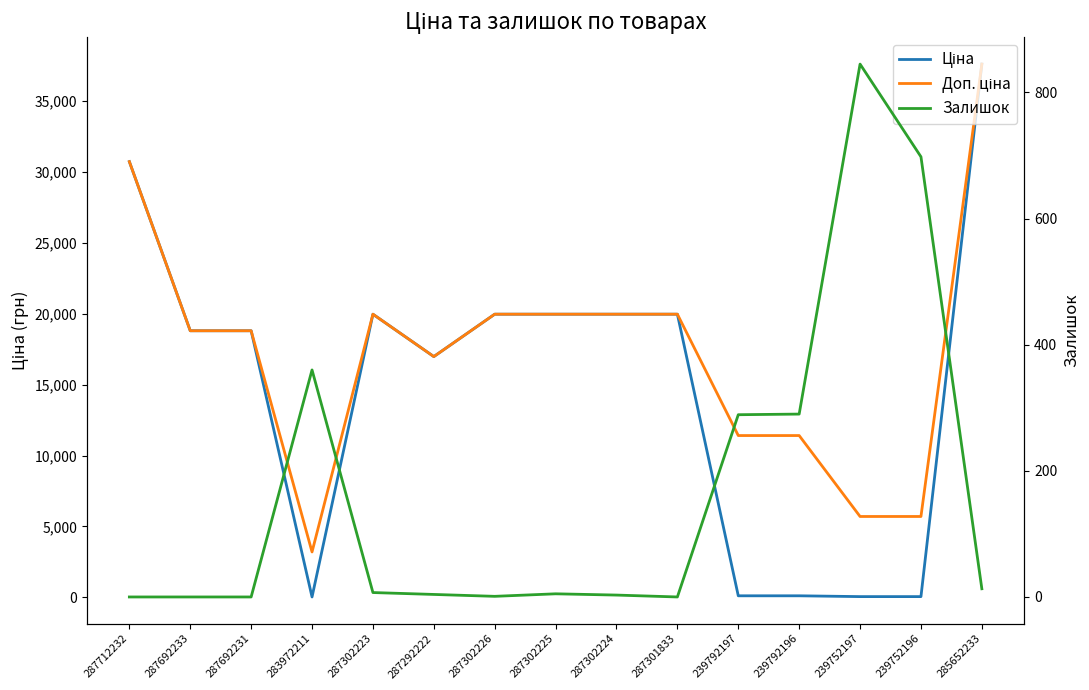

True or false: Ціна and Доп. ціна cross at least once.

False